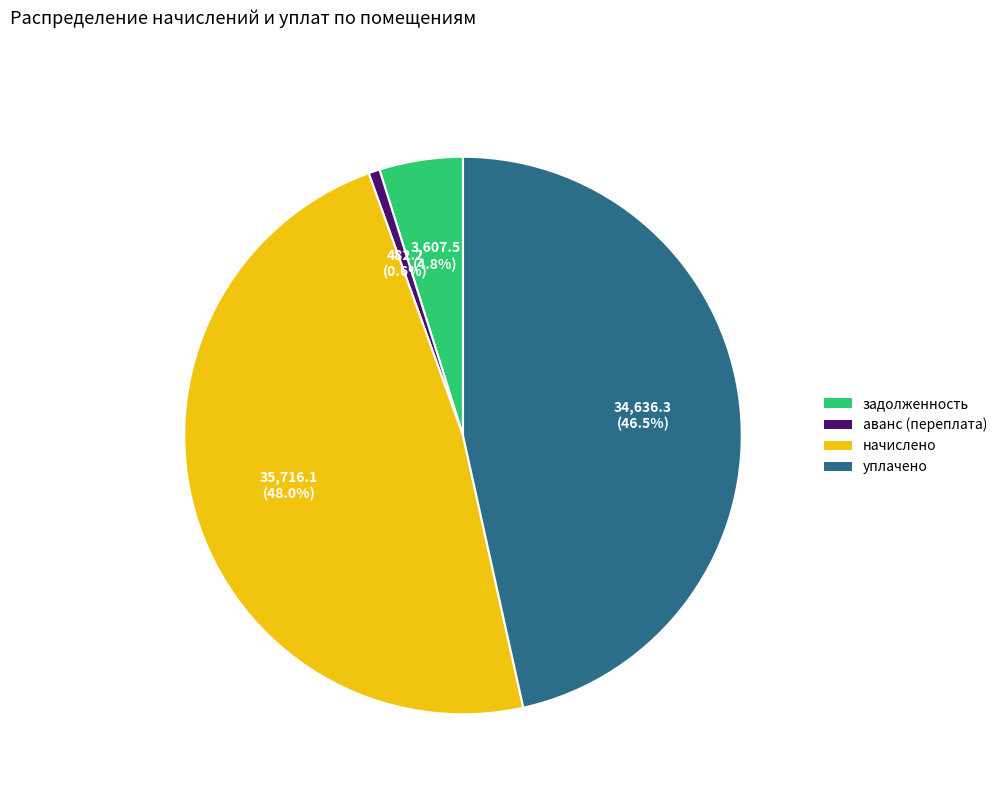

Which slice is the smallest?

аванс (переплата)